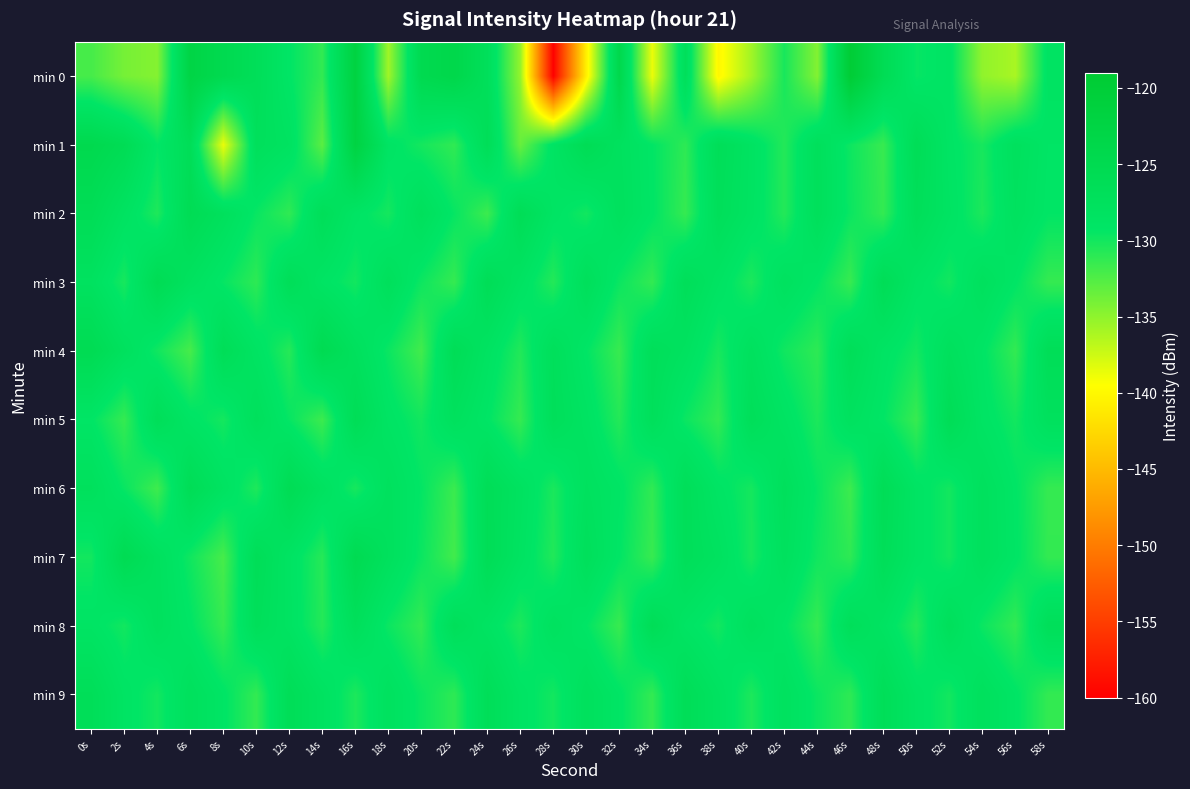

Reading left to right, what are all the values shown in this chart?

min 0: 0s=-132.1	2s=-134.0	4s=-134.6	6s=-122.8	8s=-124.9	10s=-126.7	12s=-129.2	14s=-131.3	16s=-121.9	18s=-135.6	20s=-124.9	22s=-123.9	24s=-127.0	26s=-135.2	28s=-159.8	30s=-140.6	32s=-124.2	34s=-138.7	36s=-127.0	38s=-140.1	40s=-135.7	42s=-130.2	44s=-134.5	46s=-119.7	48s=-125.8	50s=-129.6	52s=-128.8	54s=-135.0	56s=-136.0	58s=-128.4
min 1: 0s=-124.5	2s=-125.8	4s=-129.4	6s=-126.4	8s=-138.7	10s=-127.2	12s=-128.3	14s=-132.9	16s=-122.2	18s=-128.7	20s=-130.1	22s=-131.2	24s=-126.5	26s=-133.4	28s=-128.7	30s=-125.9	32s=-127.8	34s=-129.3	36s=-131.1	38s=-126.6	40s=-128.4	42s=-130.7	44s=-127.2	46s=-129.8	48s=-131.5	50s=-126.3	52s=-128.9	54s=-130.2	56s=-127.6	58s=-129.1
min 2: 0s=-126.1	2s=-128.3	4s=-130.5	6s=-125.8	8s=-127.4	10s=-129.6	12s=-131.2	14s=-126.7	16s=-128.9	18s=-130.1	20s=-127.3	22s=-129.5	24s=-131.7	26s=-126.2	28s=-128.8	30s=-130.0	32s=-127.6	34s=-129.2	36s=-131.4	38s=-126.9	40s=-128.5	42s=-130.7	44s=-127.1	46s=-129.7	48s=-131.3	50s=-126.8	52s=-128.6	54s=-130.4	56s=-127.9	58s=-129.3
min 3: 0s=-128.0	2s=-130.2	4s=-125.7	6s=-127.9	8s=-129.5	10s=-131.1	12s=-126.6	14s=-128.8	16s=-130.0	18s=-127.2	20s=-129.8	22s=-131.4	24s=-126.3	26s=-128.5	28s=-130.7	30s=-127.1	32s=-129.7	34s=-131.3	36s=-126.8	38s=-128.6	40s=-130.4	42s=-127.9	44s=-129.3	46s=-131.5	48s=-126.2	50s=-128.8	52s=-130.0	54s=-127.6	56s=-129.2	58s=-131.4
min 4: 0s=-125.5	2s=-127.7	4s=-129.9	6s=-132.1	8s=-126.4	10s=-128.6	12s=-130.8	14s=-125.3	16s=-127.5	18s=-129.7	20s=-131.9	22s=-126.2	24s=-128.4	26s=-130.6	28s=-127.1	30s=-129.3	32s=-131.5	34s=-126.8	36s=-128.0	38s=-130.2	40s=-127.7	42s=-129.9	44s=-131.1	46s=-126.6	48s=-128.8	50s=-130.0	52s=-127.5	54s=-129.1	56s=-131.3	58s=-126.4
min 5: 0s=-129.2	2s=-131.4	4s=-126.7	6s=-128.9	8s=-130.1	10s=-127.3	12s=-129.5	14s=-131.7	16s=-126.2	18s=-128.8	20s=-130.0	22s=-127.6	24s=-129.2	26s=-131.4	28s=-126.9	30s=-128.5	32s=-130.7	34s=-127.1	36s=-129.7	38s=-131.3	40s=-126.8	42s=-128.6	44s=-130.4	46s=-127.9	48s=-129.3	50s=-131.5	52s=-126.2	54s=-128.8	56s=-130.0	58s=-127.6
min 6: 0s=-127.4	2s=-129.6	4s=-131.8	6s=-126.1	8s=-128.3	10s=-130.5	12s=-125.8	14s=-128.0	16s=-130.2	18s=-127.7	20s=-129.4	22s=-131.6	24s=-126.3	26s=-128.1	28s=-130.3	30s=-127.8	32s=-129.0	34s=-131.2	36s=-126.7	38s=-128.9	40s=-130.1	42s=-127.3	44s=-129.5	46s=-131.7	48s=-126.2	50s=-128.8	52s=-130.0	54s=-127.6	56s=-129.2	58s=-131.4
min 7: 0s=-130.0	2s=-125.5	4s=-127.7	6s=-129.9	8s=-132.1	10s=-126.4	12s=-128.6	14s=-130.8	16s=-125.3	18s=-127.5	20s=-129.7	22s=-131.9	24s=-126.2	26s=-128.4	28s=-130.6	30s=-127.1	32s=-129.3	34s=-131.5	36s=-126.8	38s=-128.0	40s=-130.2	42s=-127.7	44s=-129.9	46s=-131.1	48s=-126.6	50s=-128.8	52s=-130.0	54s=-127.5	56s=-129.1	58s=-131.3
min 8: 0s=-128.8	2s=-130.0	4s=-127.6	6s=-129.2	8s=-131.4	10s=-126.9	12s=-128.5	14s=-130.7	16s=-127.1	18s=-129.7	20s=-131.3	22s=-126.8	24s=-128.6	26s=-130.4	28s=-127.9	30s=-129.3	32s=-131.5	34s=-126.2	36s=-128.8	38s=-130.0	40s=-127.6	42s=-129.2	44s=-131.4	46s=-126.9	48s=-128.5	50s=-130.7	52s=-127.1	54s=-129.7	56s=-131.3	58s=-126.8
min 9: 0s=-126.6	2s=-128.8	4s=-130.0	6s=-127.5	8s=-129.1	10s=-131.3	12s=-126.4	14s=-128.2	16s=-130.4	18s=-127.9	20s=-129.7	22s=-131.1	24s=-126.6	26s=-128.8	28s=-130.0	30s=-127.5	32s=-129.1	34s=-131.3	36s=-126.4	38s=-128.2	40s=-130.4	42s=-127.9	44s=-129.7	46s=-131.1	48s=-126.6	50s=-128.8	52s=-130.0	54s=-127.5	56s=-129.1	58s=-131.3